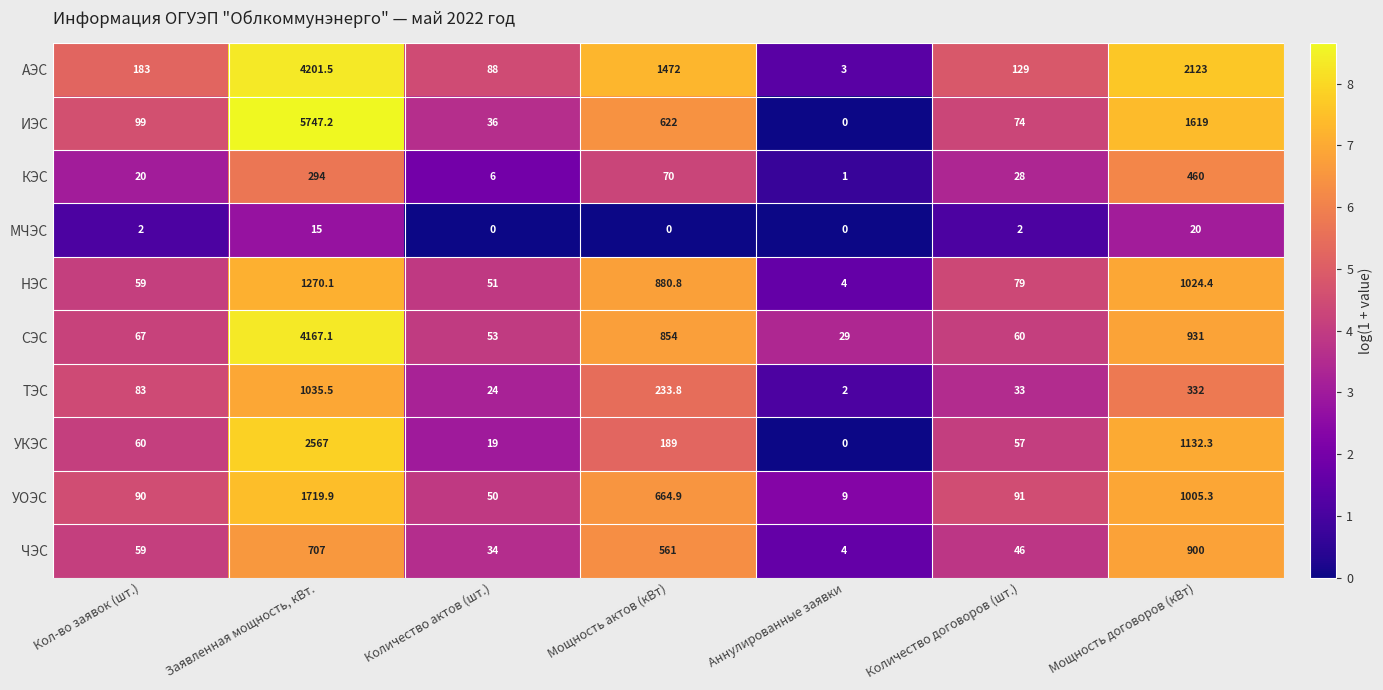

Which series changed the most between Аннулированные заявки and Мощность договоров (кВт)?

АЭС